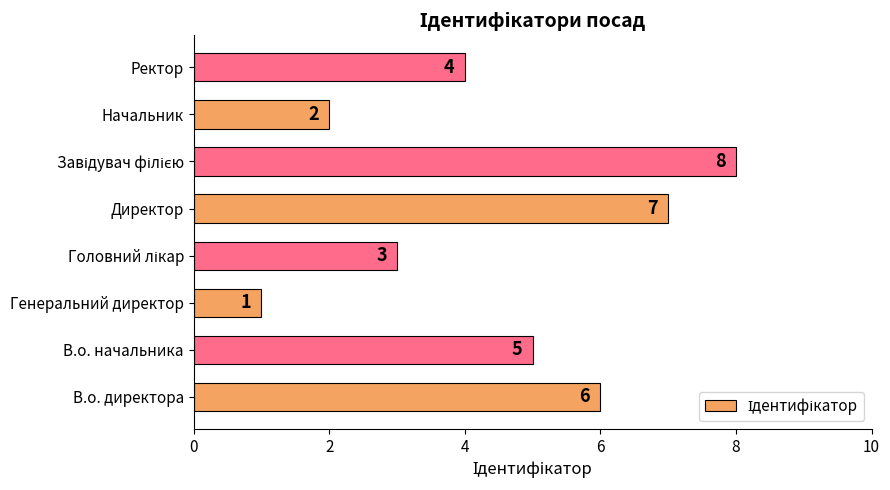

Which has a higher value, В.о. директора or Начальник?

В.о. директора